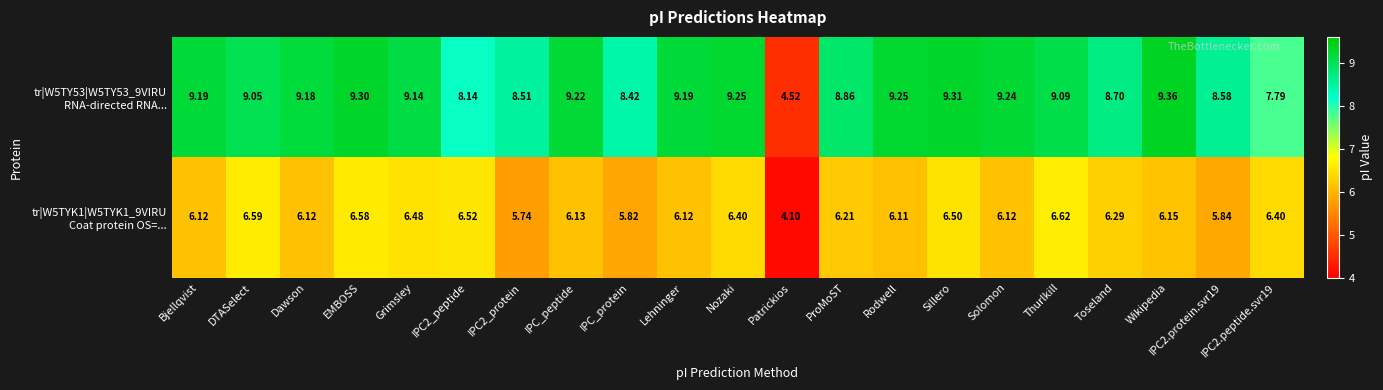

Count the number of data series in this chart.

2